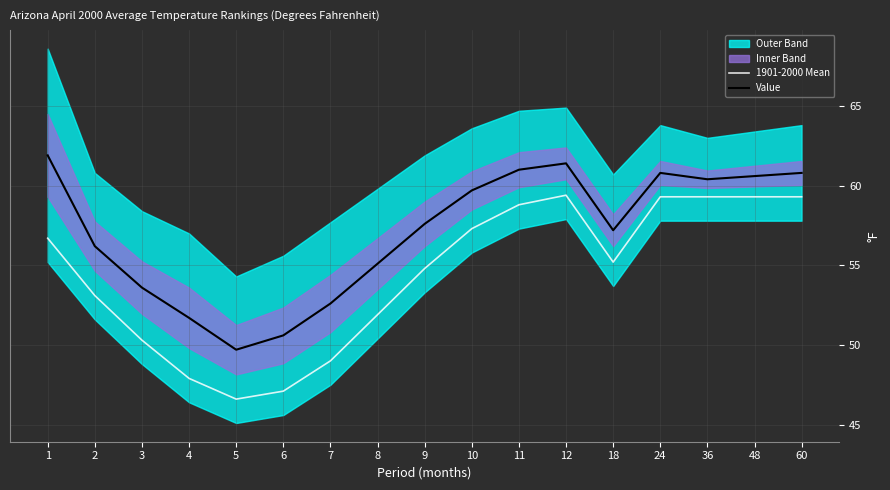

Which has a higher value, 7 or 2?

2